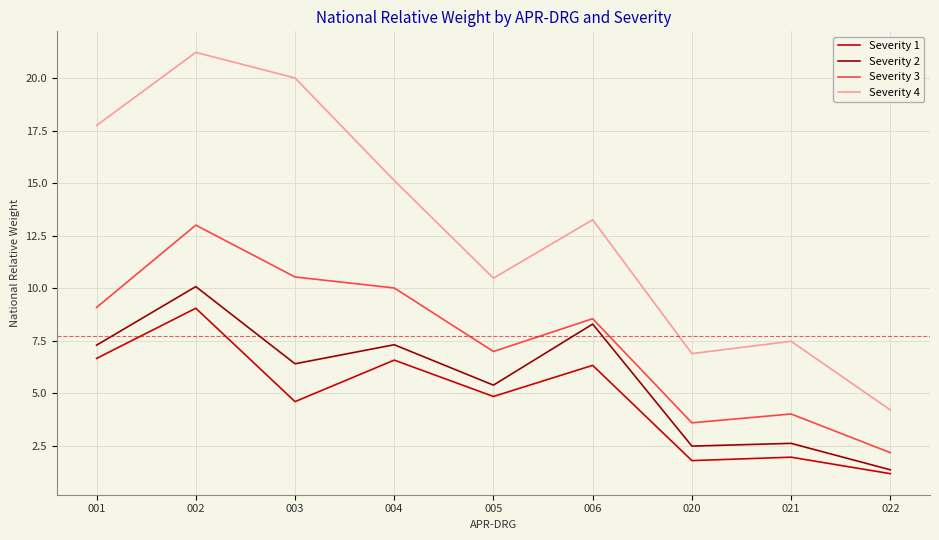

The value of Severity 1 at 002 is 9.1. True or false?

True